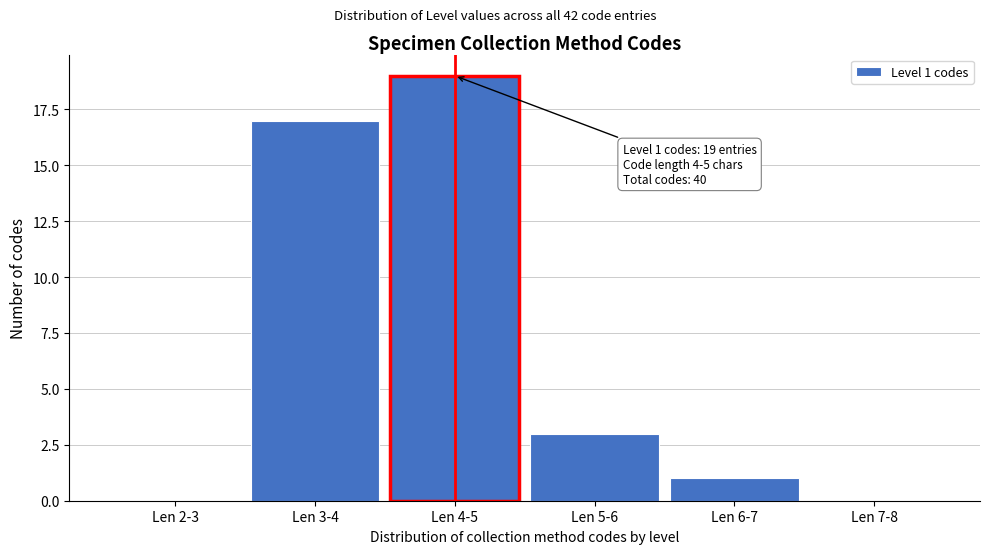

Reading left to right, list all the values displayed in this chart.

Len 2-3=0	Len 3-4=17	Len 4-5=19	Len 5-6=3	Len 6-7=1	Len 7-8=0